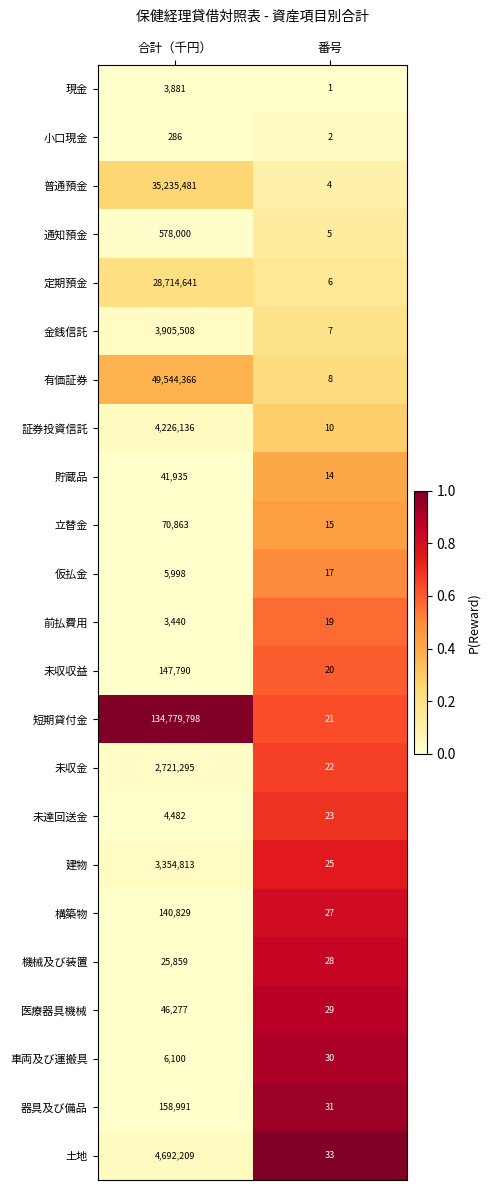

What is the sum of all 普通預金 values?

35235485